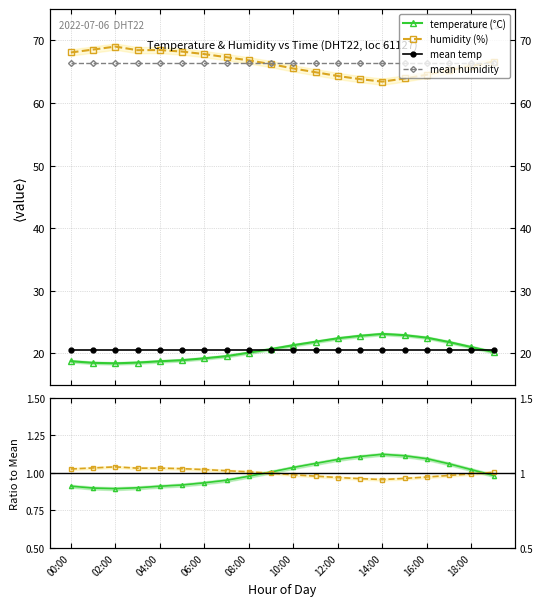

True or false: mean humidity has more than 0 points higher than both neighbors.

False